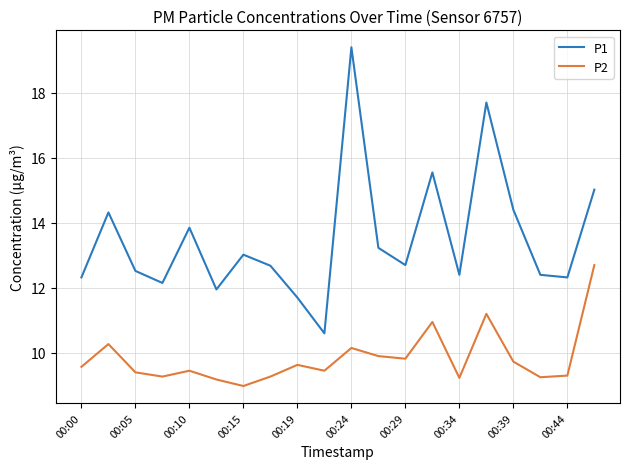

True or false: P2 and P1 cross at least once.

False